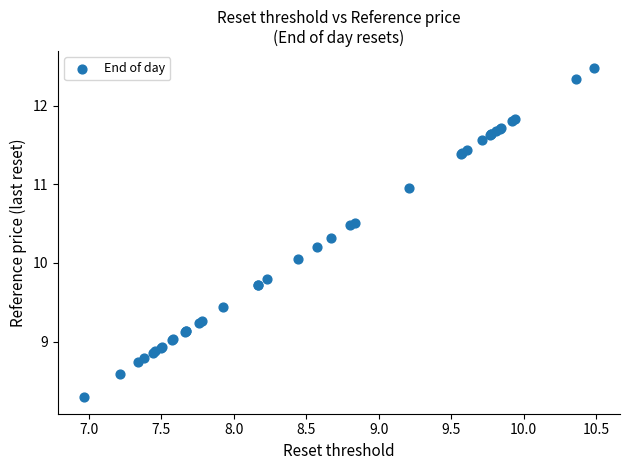

What Y value in the scatter plot is closest to 10?

10.1